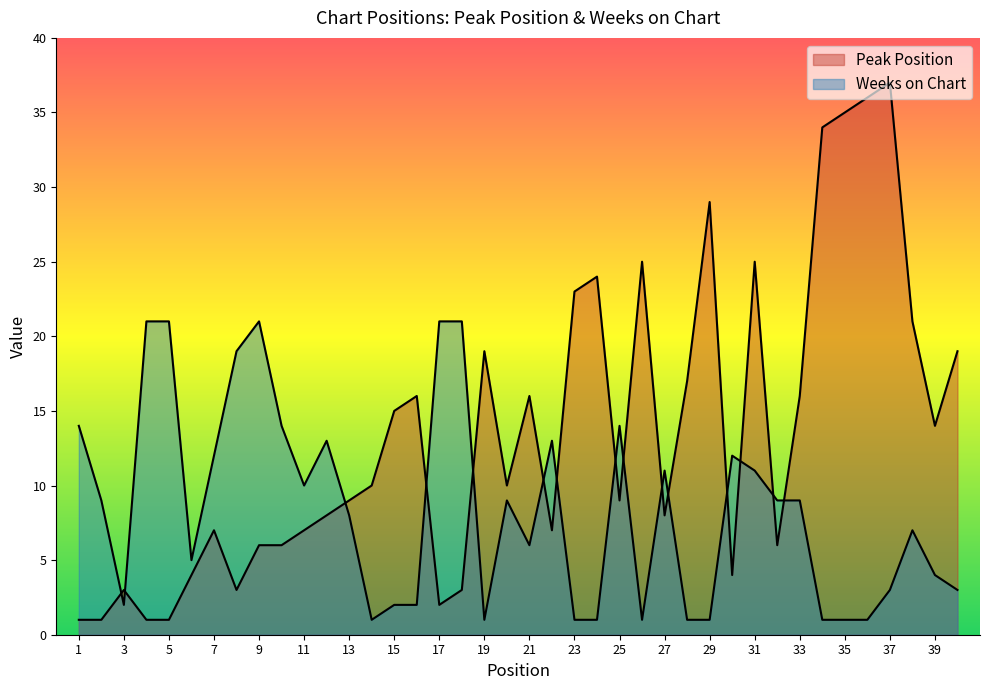

How many lines are shown in the chart?

2